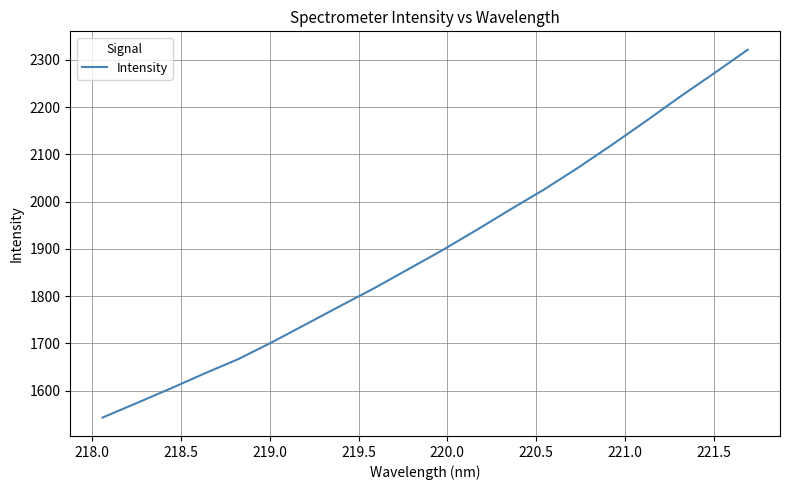

Does the chart have visible grid lines?

Yes